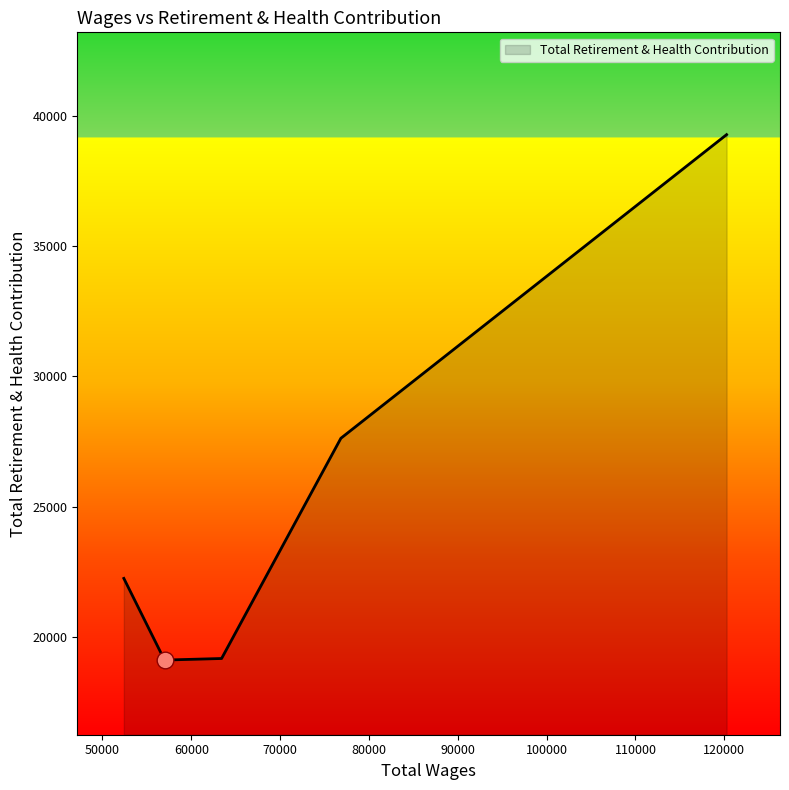

What is the smallest value displayed?

19111